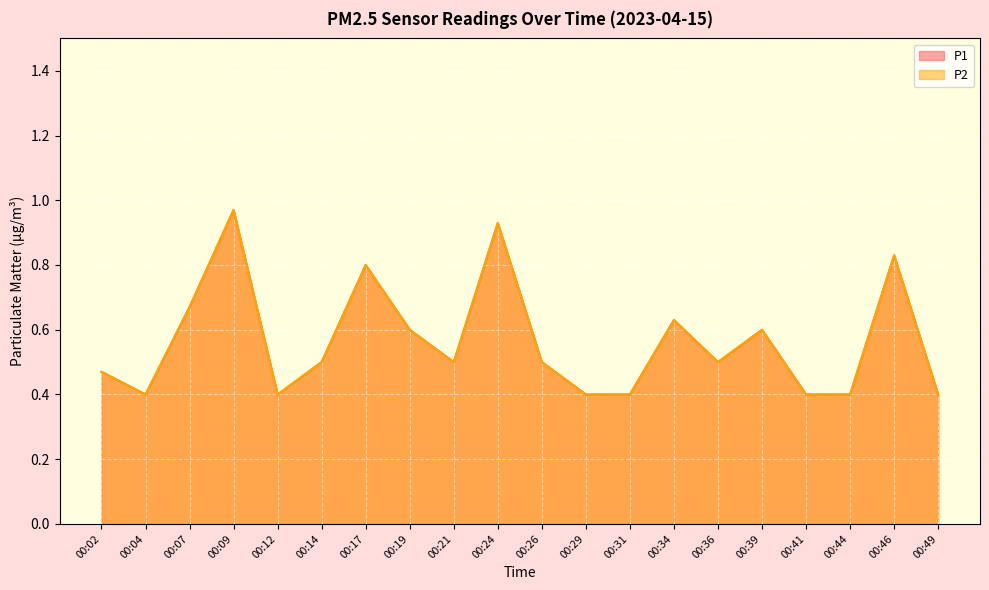

Reading left to right, what are all the values shown in this chart?

P1: 00:02=0.5	00:04=0.4	00:07=0.7	00:09=1.0	00:12=0.4	00:14=0.5	00:17=0.8	00:19=0.6	00:21=0.5	00:24=0.9	00:26=0.5	00:29=0.4	00:31=0.4	00:34=0.6	00:36=0.5	00:39=0.6	00:41=0.4	00:44=0.4	00:46=0.8	00:49=0.4
P2: 00:02=0.5	00:04=0.4	00:07=0.7	00:09=1.0	00:12=0.4	00:14=0.5	00:17=0.8	00:19=0.6	00:21=0.5	00:24=0.9	00:26=0.5	00:29=0.4	00:31=0.4	00:34=0.6	00:36=0.5	00:39=0.6	00:41=0.4	00:44=0.4	00:46=0.8	00:49=0.4